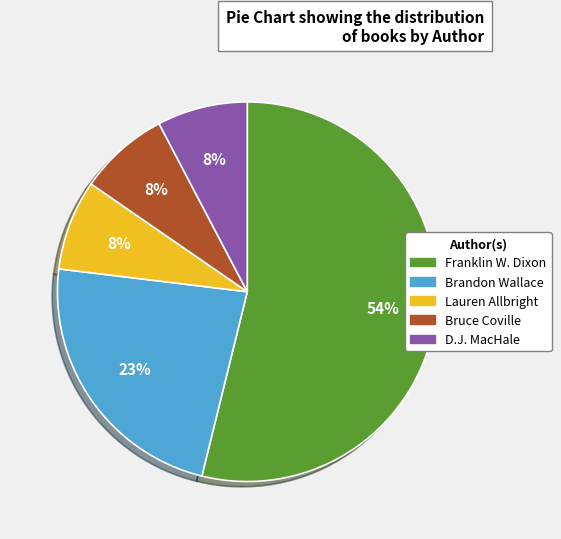

To the nearest percent, what percentage of the pie is Bruce Coville?

8%